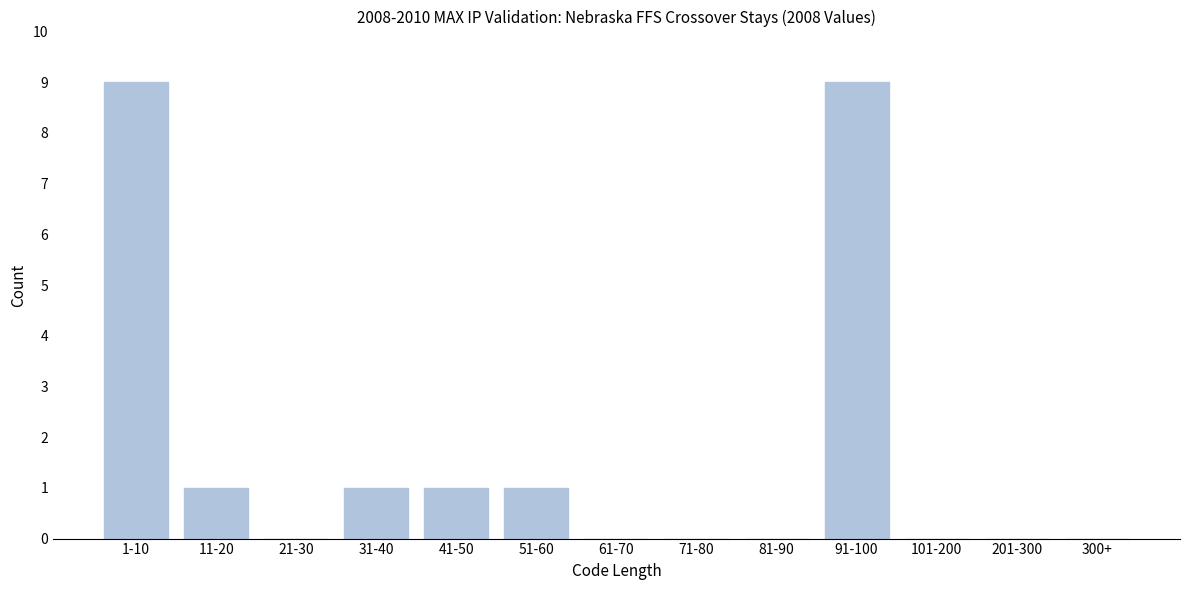

Reading left to right, extract all data points from this chart.

1-10=9	11-20=1	21-30=0	31-40=1	41-50=1	51-60=1	61-70=0	71-80=0	81-90=0	91-100=9	101-200=0	201-300=0	300+=0